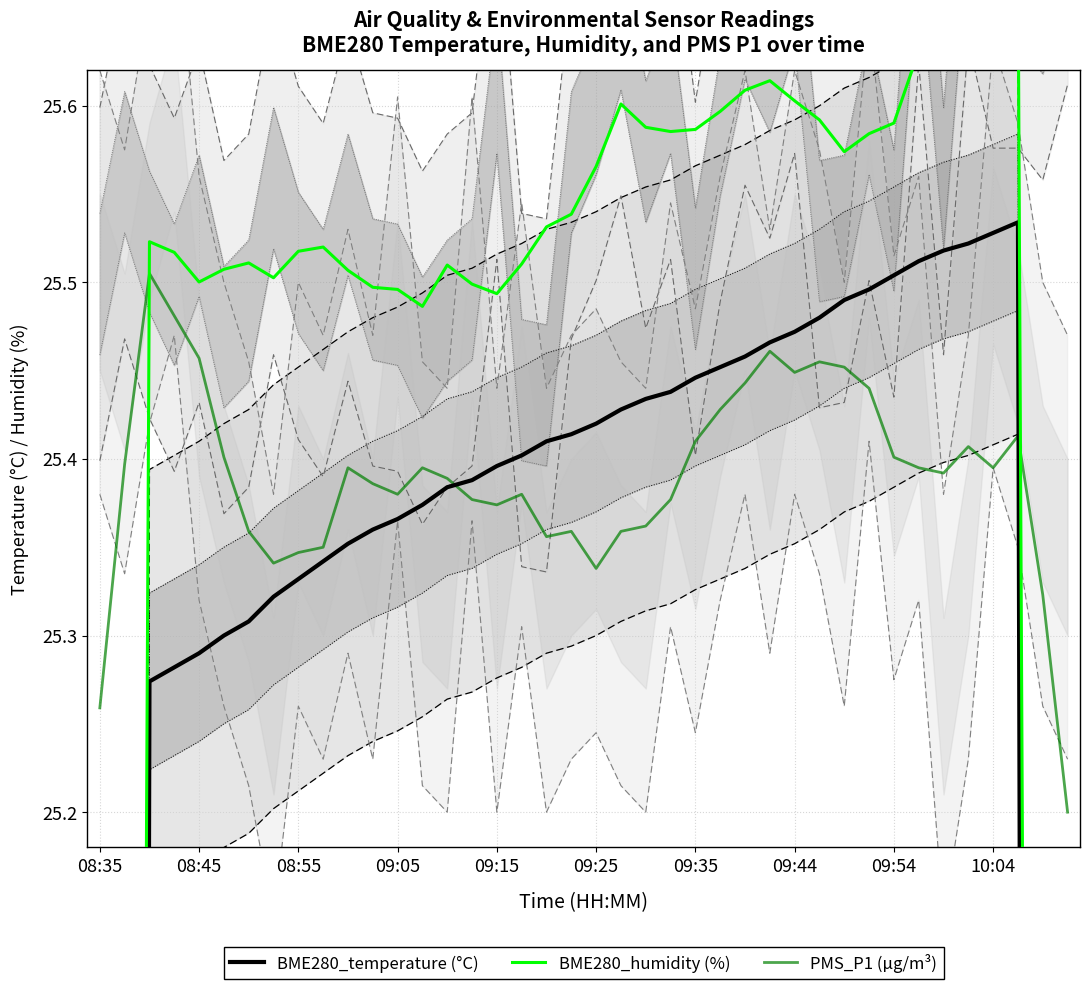

Is this an area chart (filled region under the line)?

No